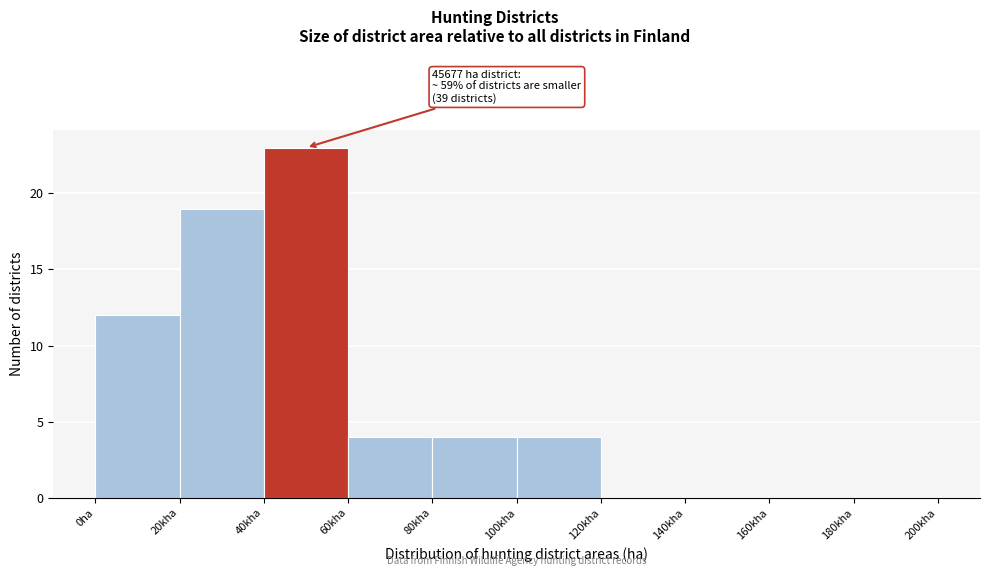

Reading left to right, what are all the values shown in this chart?

0ha=12	20kha=19	40kha=23	60kha=4	80kha=4	100kha=4	120kha=0	140kha=0	160kha=0	180kha=0